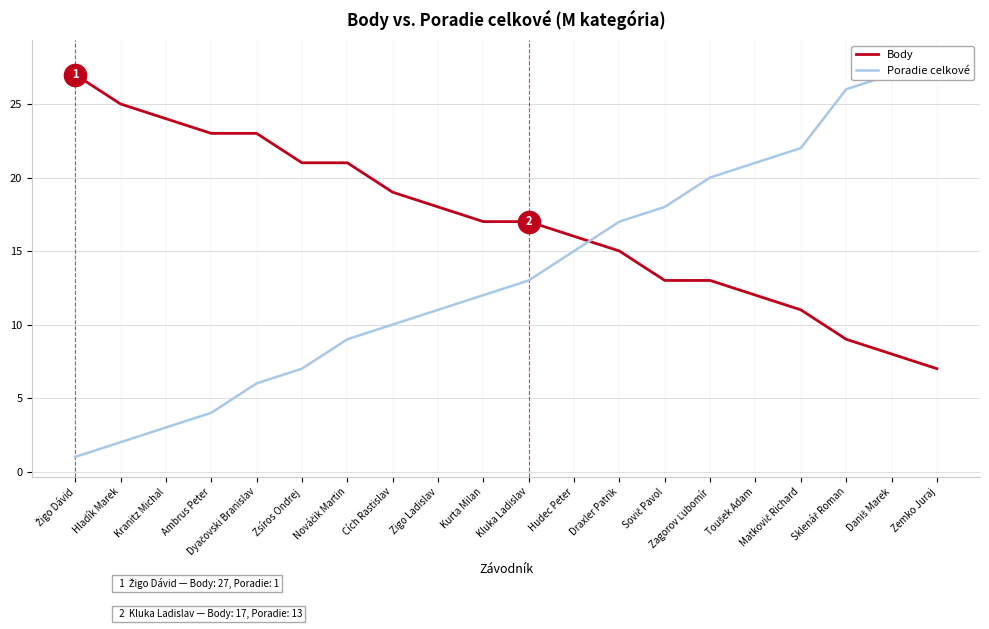

Reading right to left, extract all data points from this chart.

Body: 7	8	9	11	12	13	13	15	16	17	17	18	19	21	21	23	23	24	25	27
Poradie celkové: 28	27	26	22	21	20	18	17	15	13	12	11	10	9	7	6	4	3	2	1